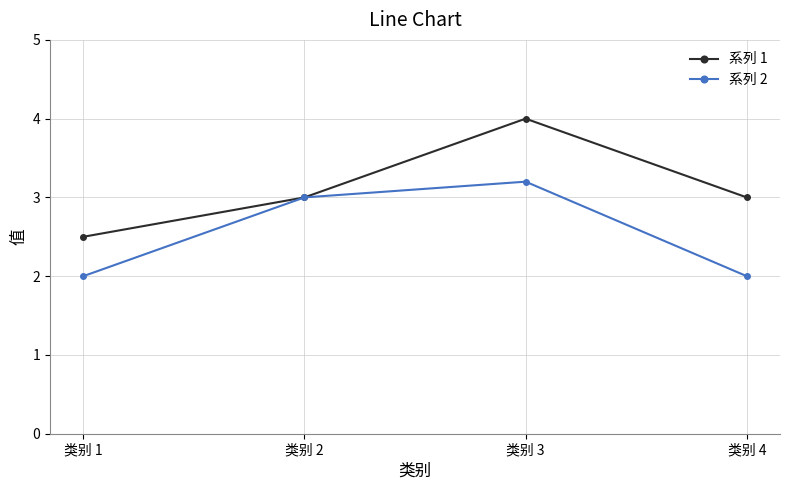

Which category has the highest value in the 系列 1 series?

类别 3